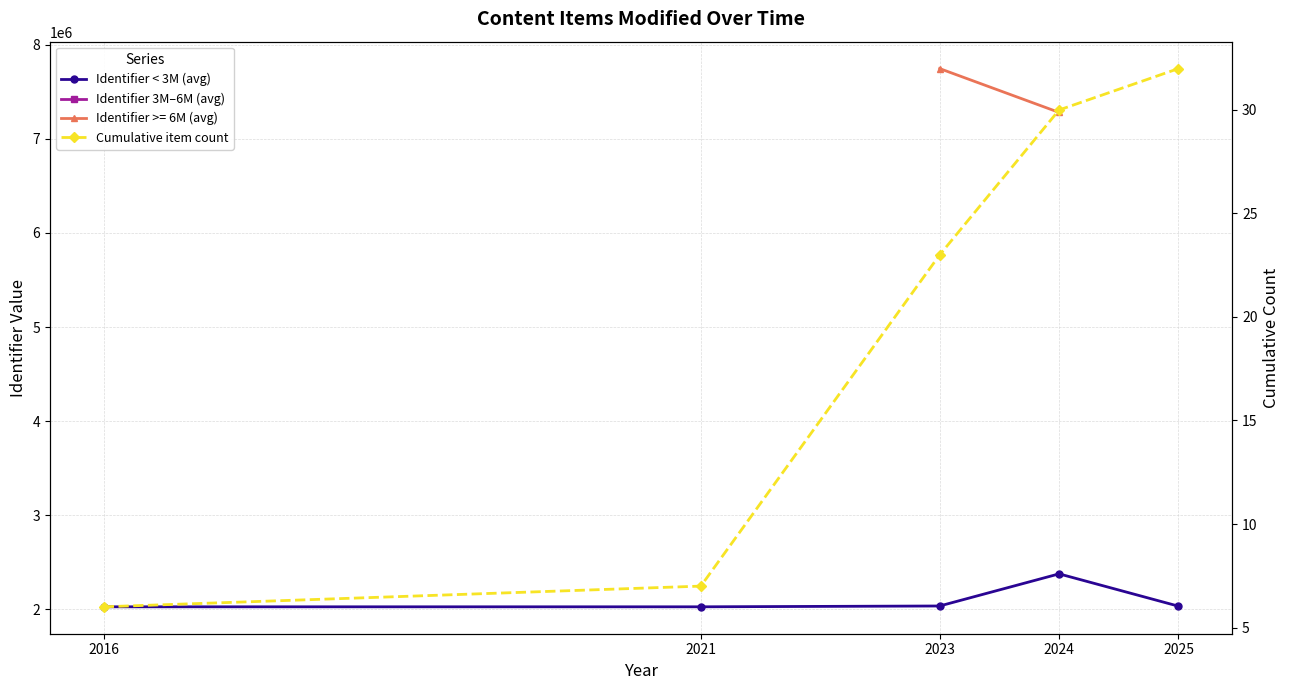

At which label does Identifier < 3M (avg) first exceed 2033952?

2023